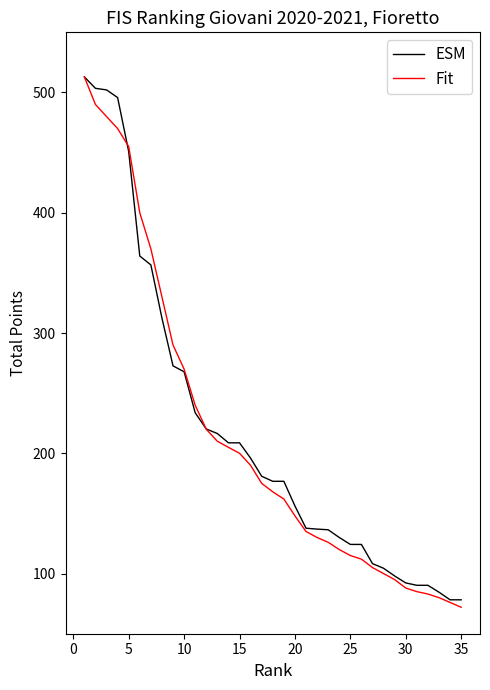

What is the smallest value displayed?

72.0